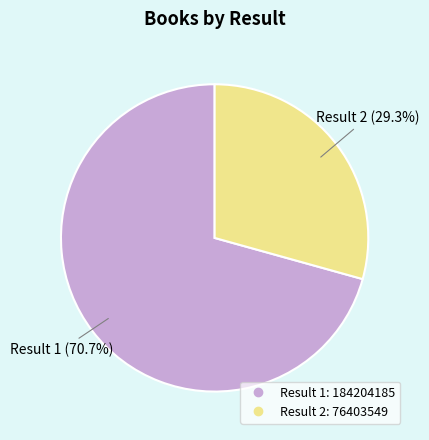

Is there any slice that represents more than half of the pie?

Yes